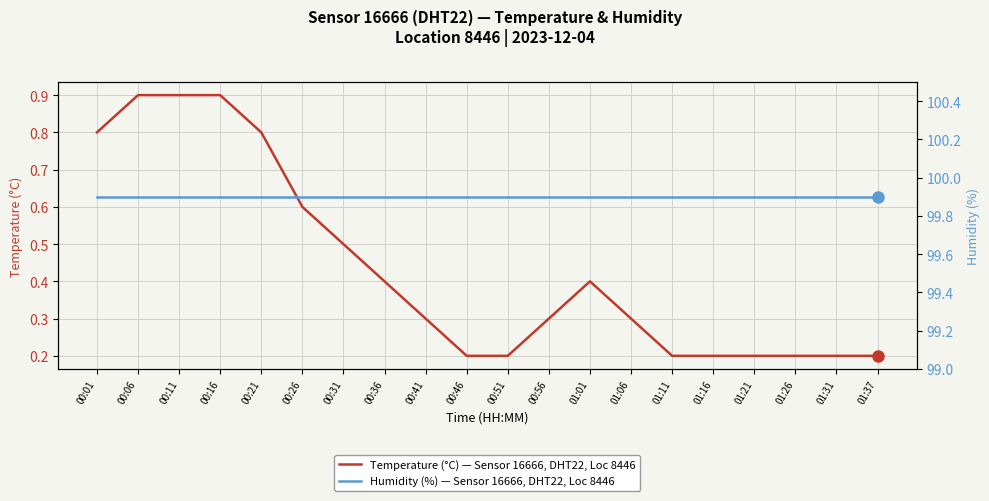

Is this an area chart (filled region under the line)?

No